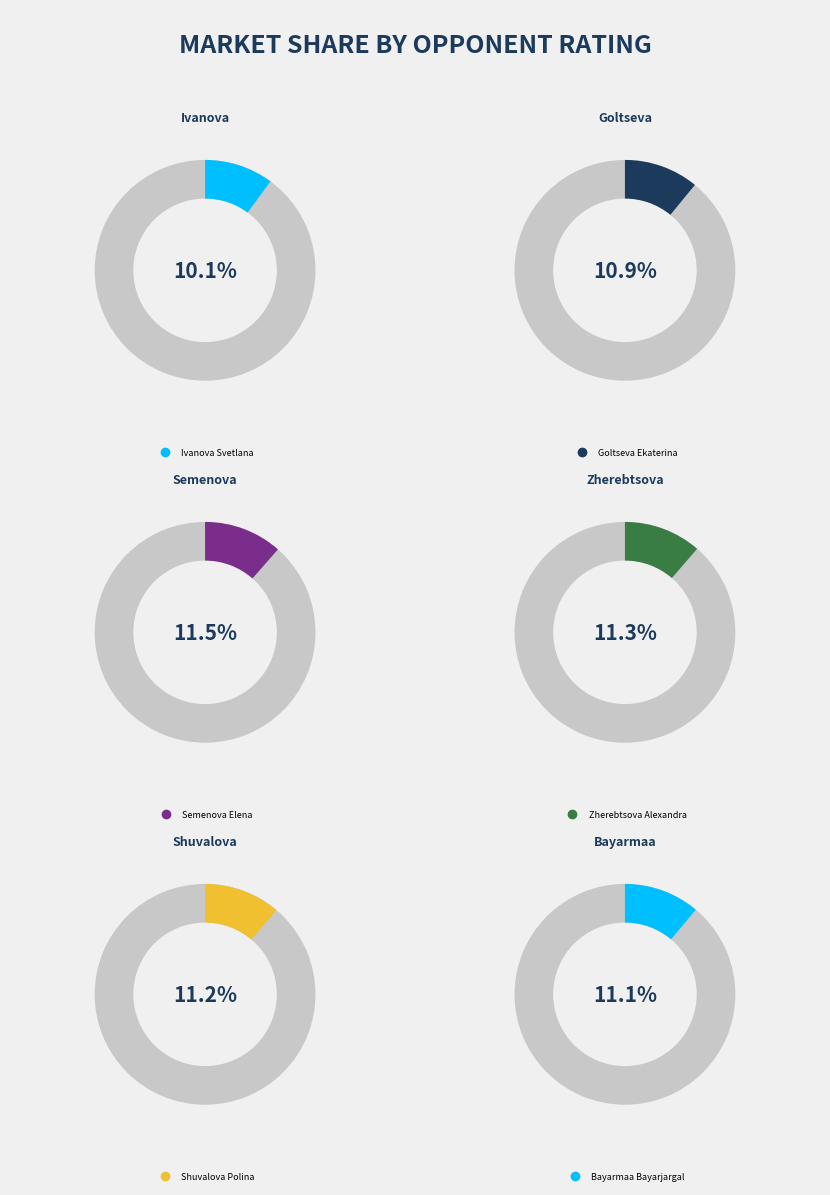

To the nearest percent, what is the difference between the largest and smallest slice percentages?

1%